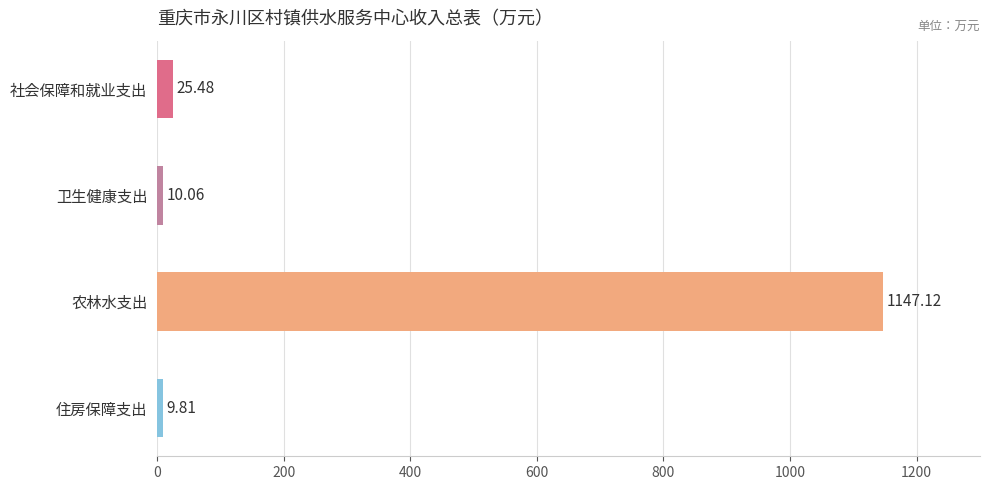

List the labels in order of value, smallest first.

住房保障支出, 卫生健康支出, 社会保障和就业支出, 农林水支出